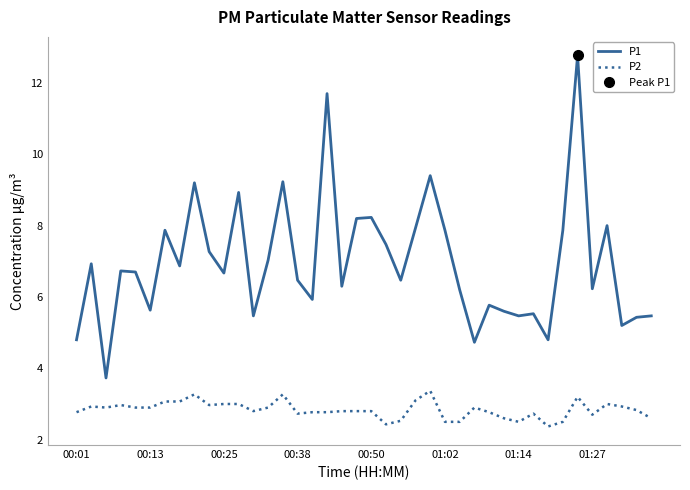

What is the greatest value displayed?

12.8